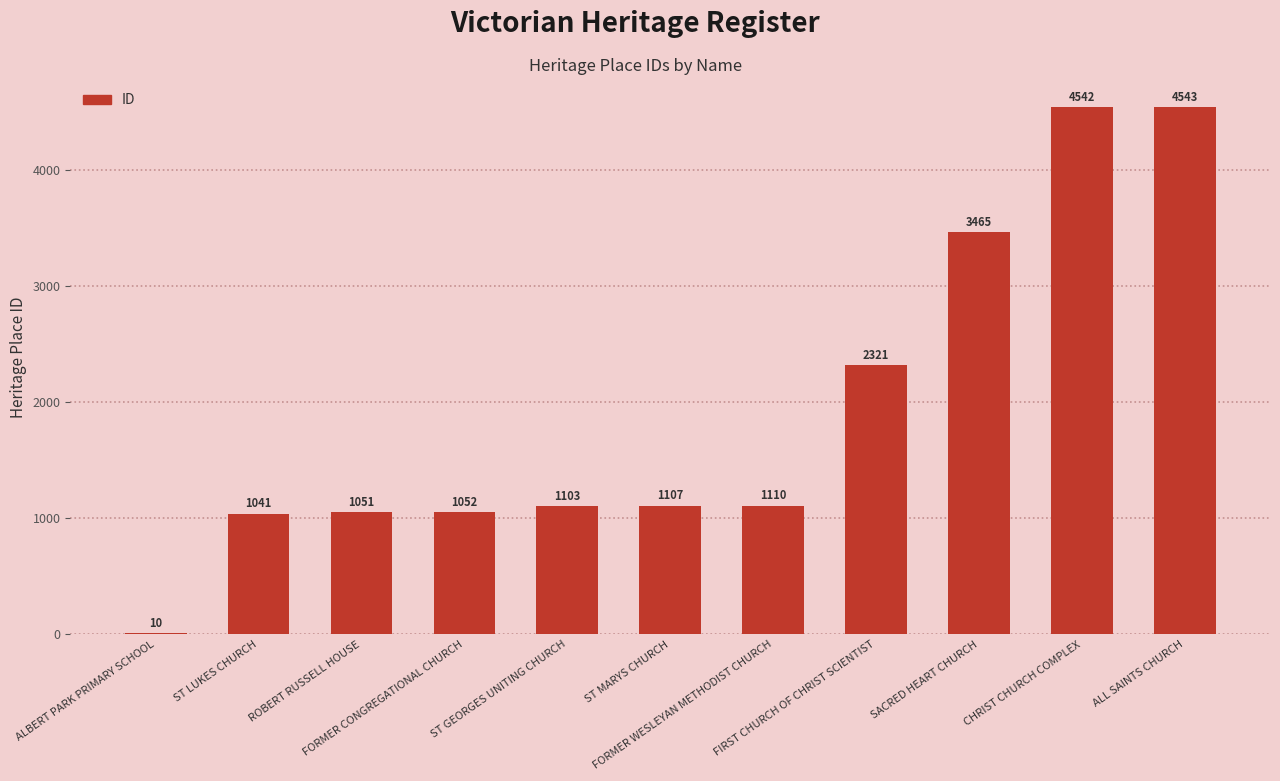

The chart shows a value of 676 at ST LUKES CHURCH. True or false?

False